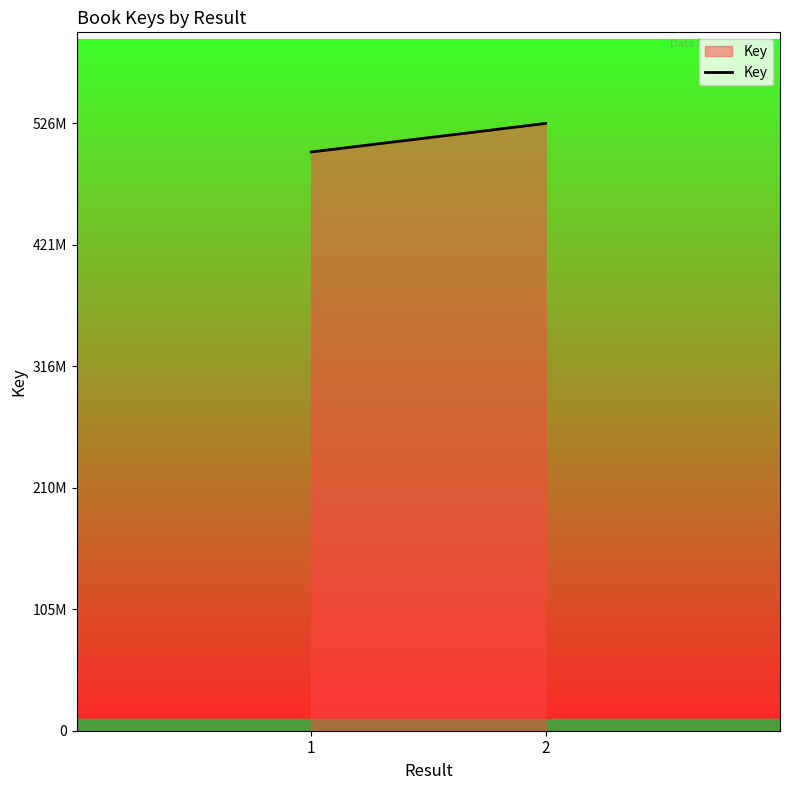

How many values are between 502008212 and 526782876?

2